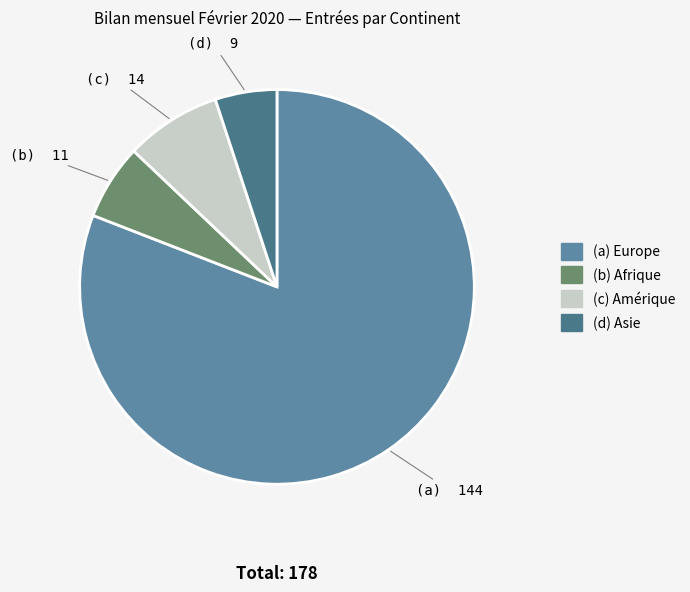

Count the number of slices in the pie.

4